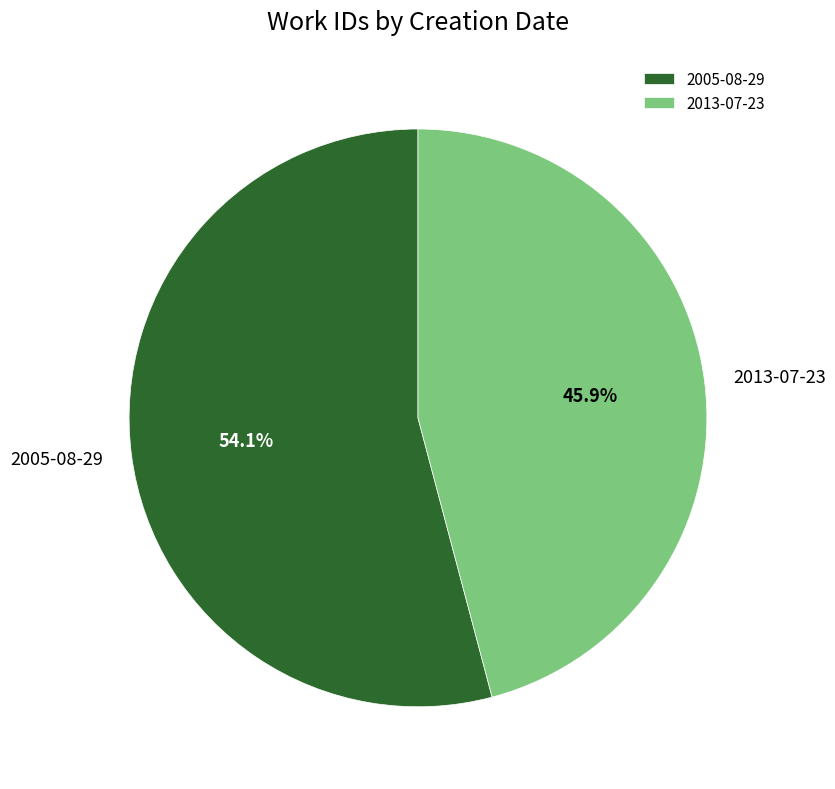

Count the number of slices in the pie.

2